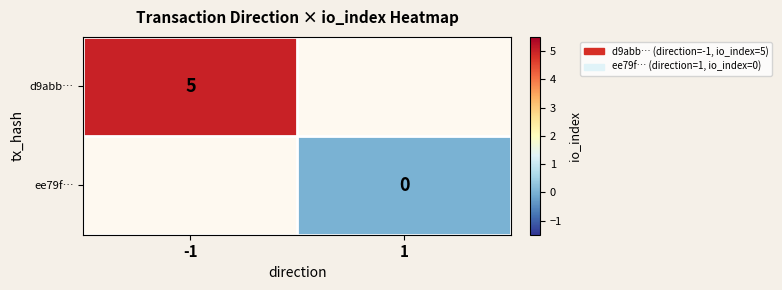

Is the value of ee79f… at 1 greater than the value of d9abb… at -1?

No